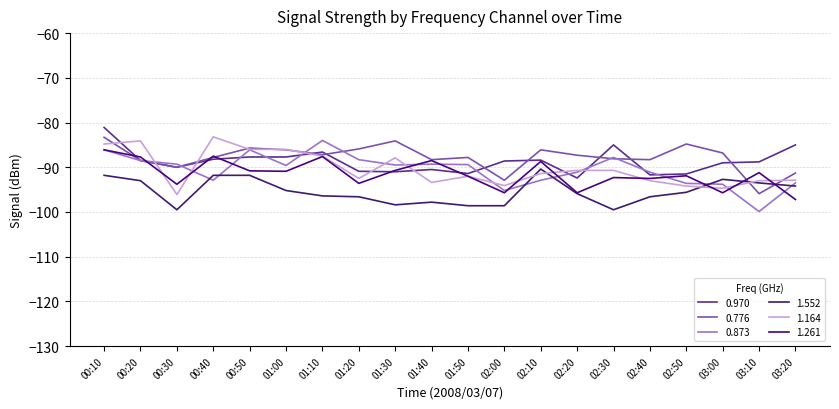

What is the greatest value displayed?

-81.1